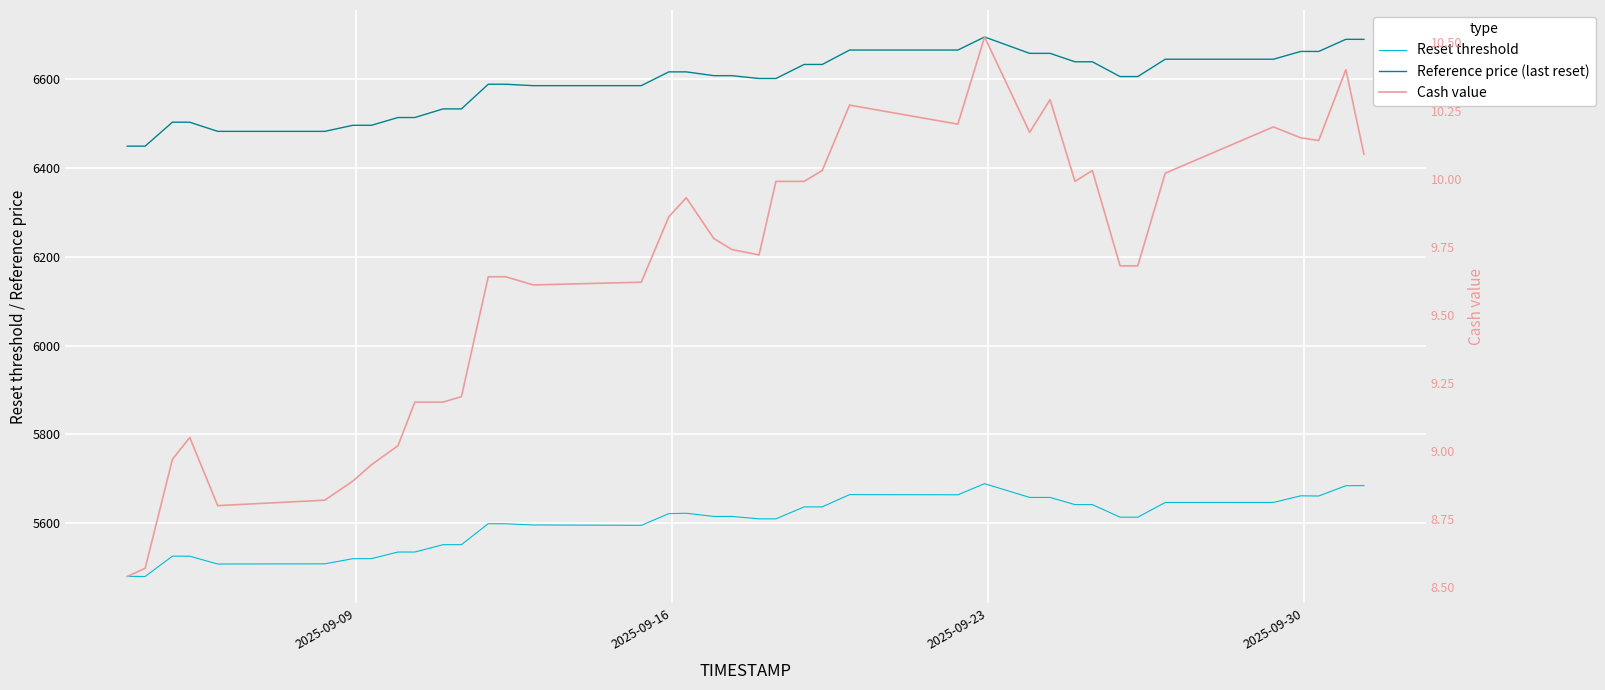

How many data points in Cash value are less than 9?

7